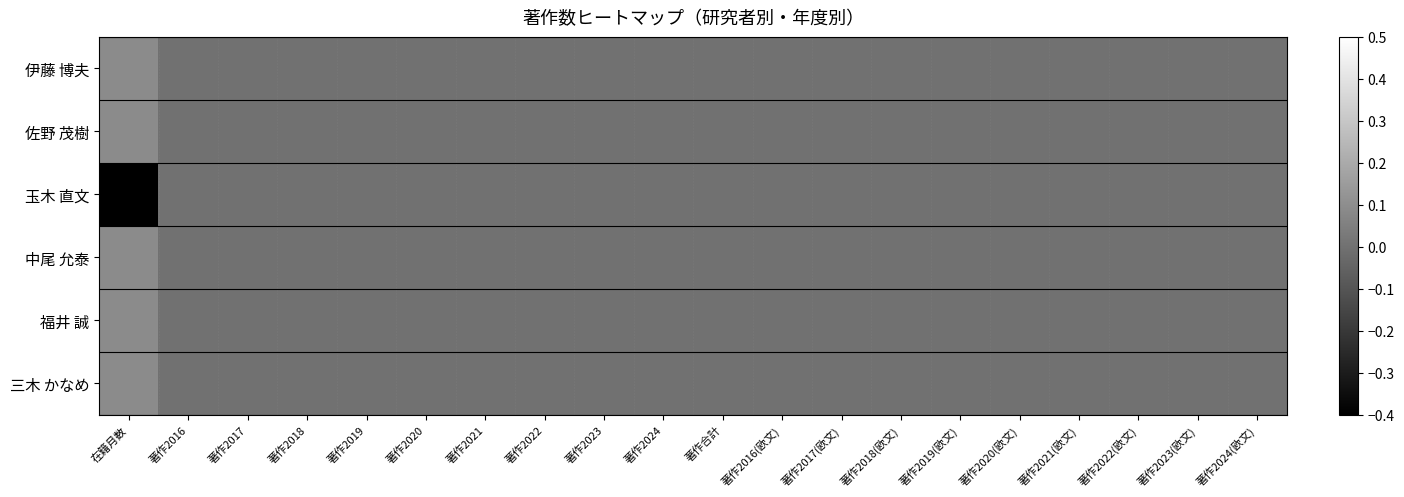

Which series has the widest spread of values?

玉木 直文